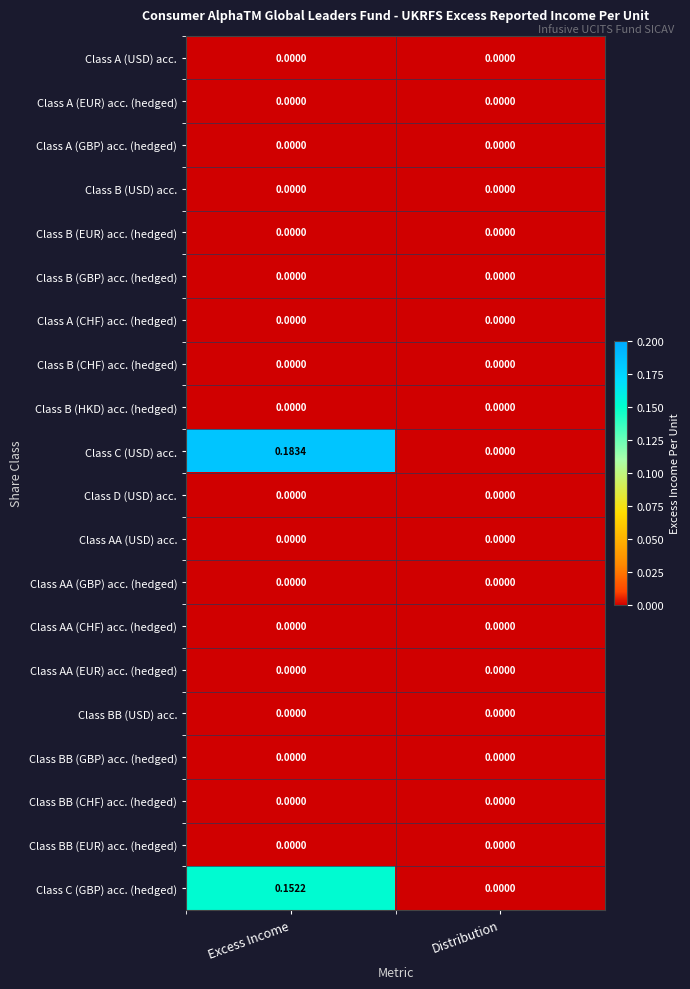

Which label corresponds to the largest value in the chart?

Excess Income